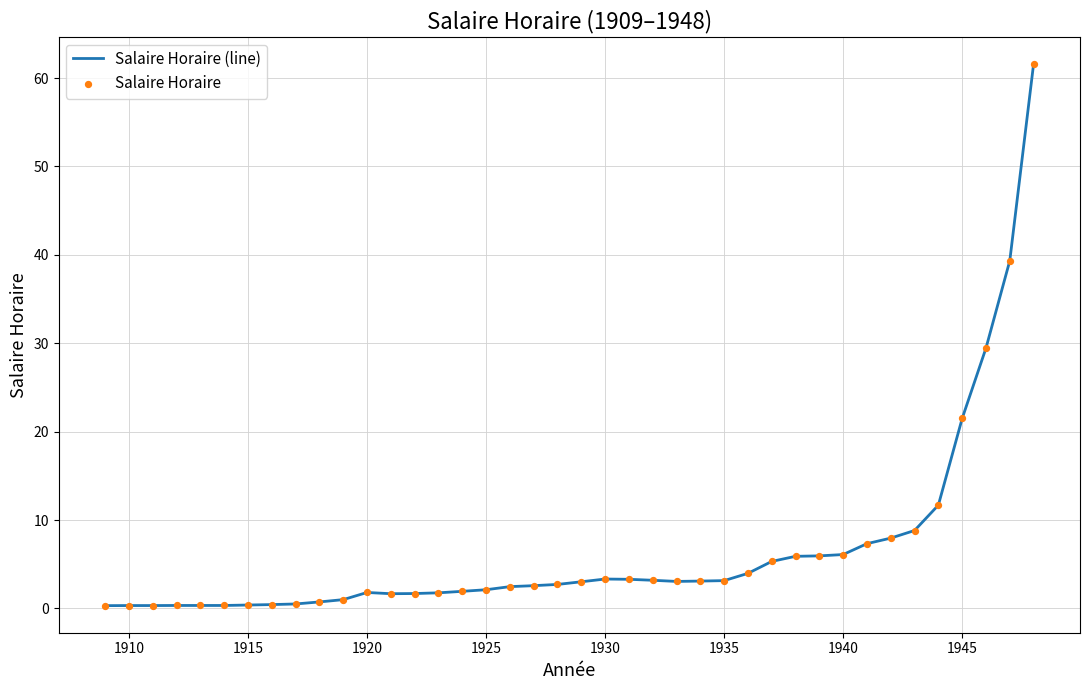

What is the difference between the maximum and minimum values?

61.3